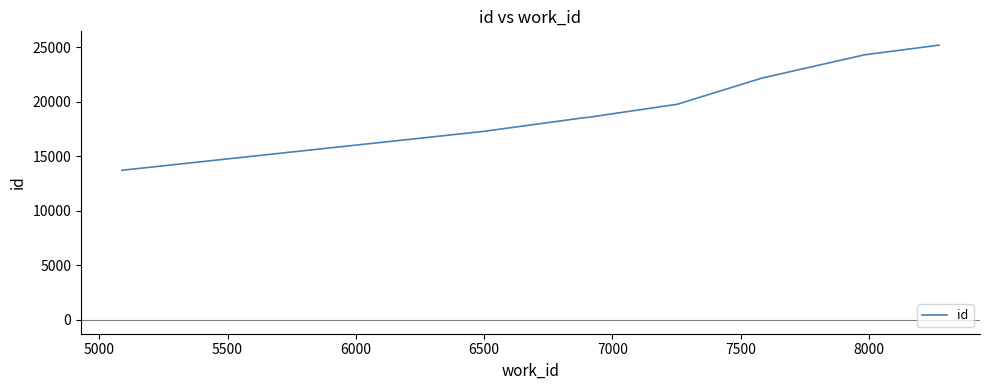

How many values are below 19761?

5